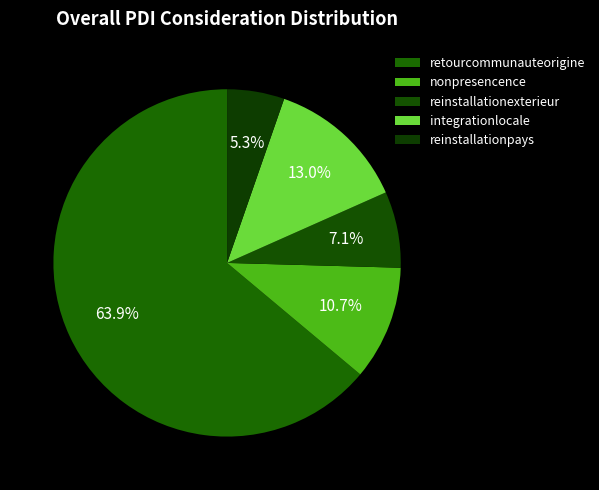

How many slices are in this pie chart?

5